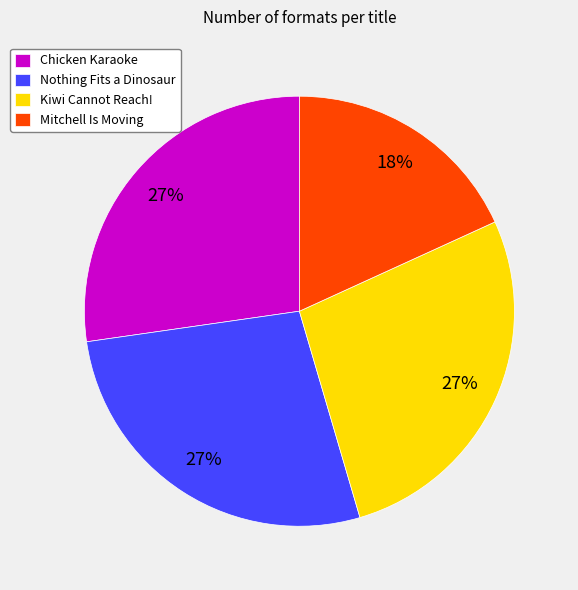

The Kiwi Cannot Reach! slice represents 27% of the pie. True or false?

True